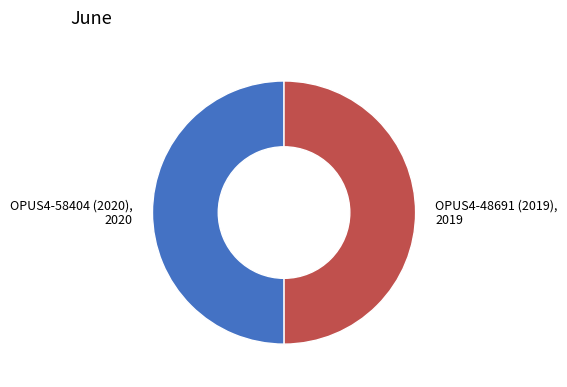

Combined, do OPUS4-58404 (2020), 2020 and OPUS4-48691 (2019), 2019 account for over 50%?

Yes